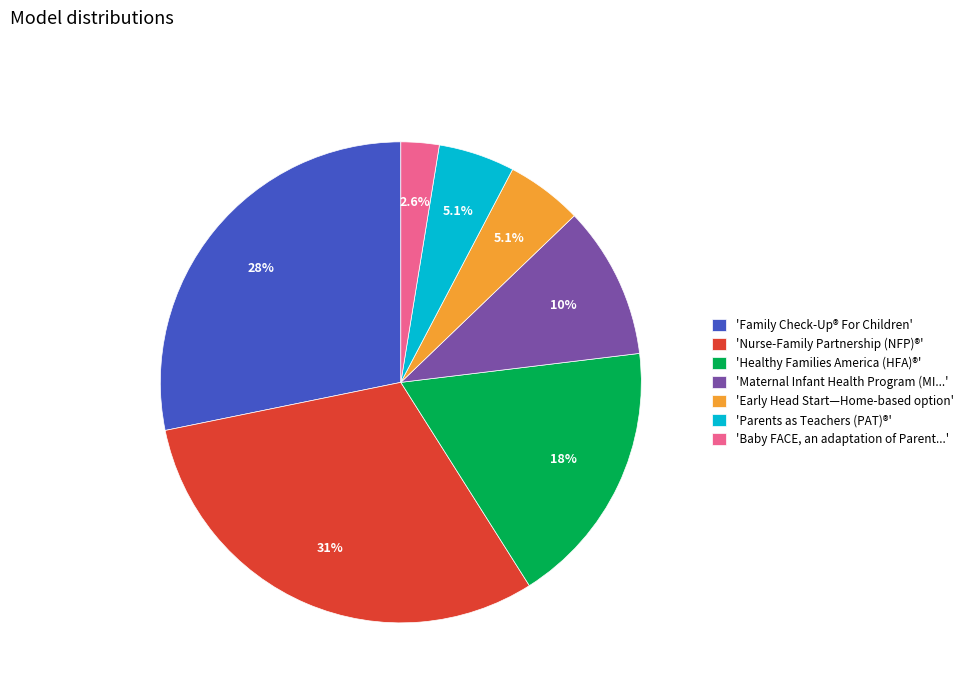

Which has a higher value, 'Nurse-Family Partnership (NFP)®' or 'Family Check-Up® For Children'?

'Nurse-Family Partnership (NFP)®'